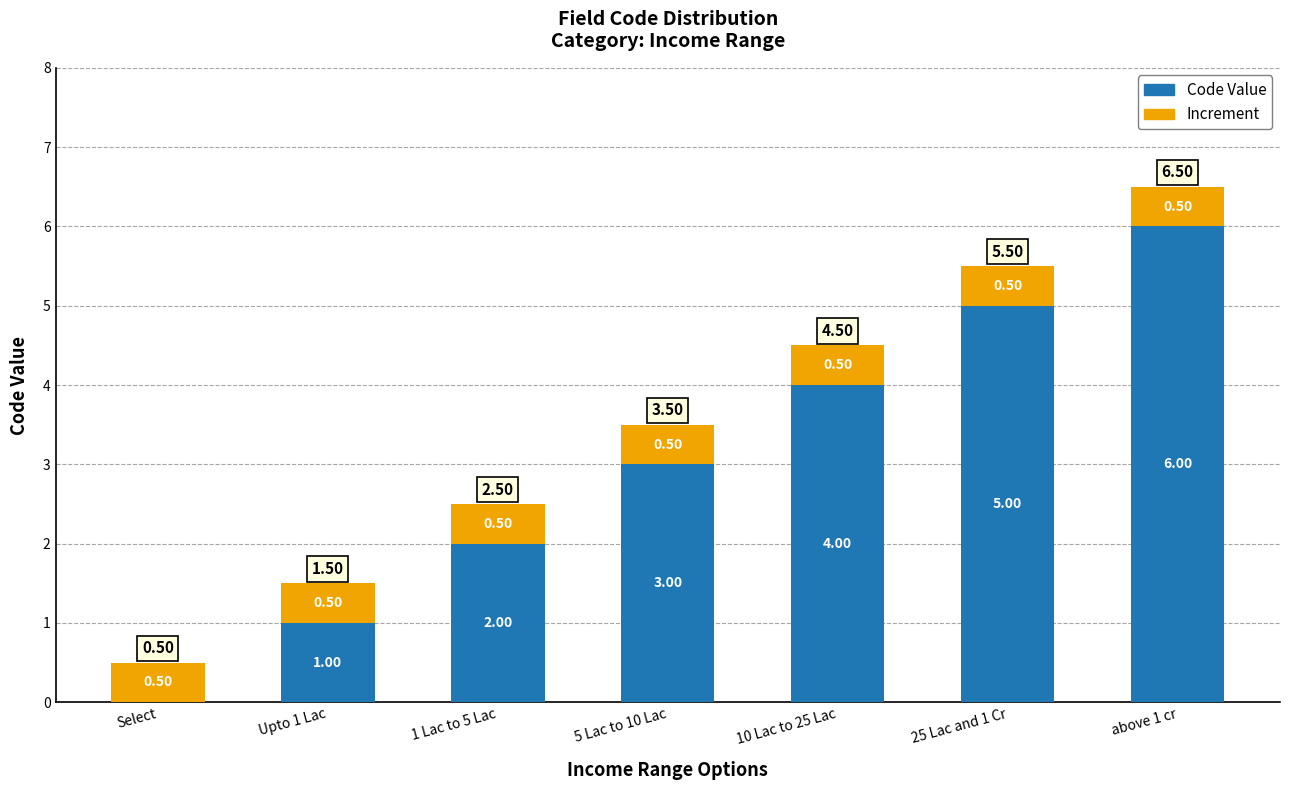

At which category is the sum across all series the highest?

above 1 cr